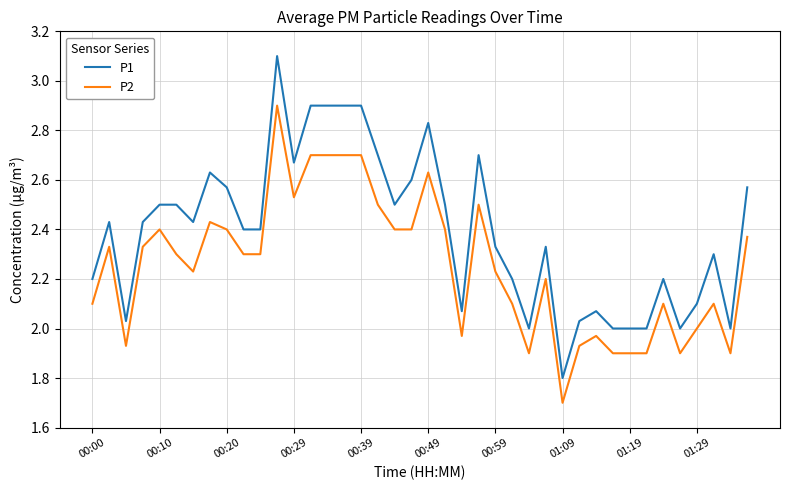

List the series in order of their peak value, lowest first.

P2, P1